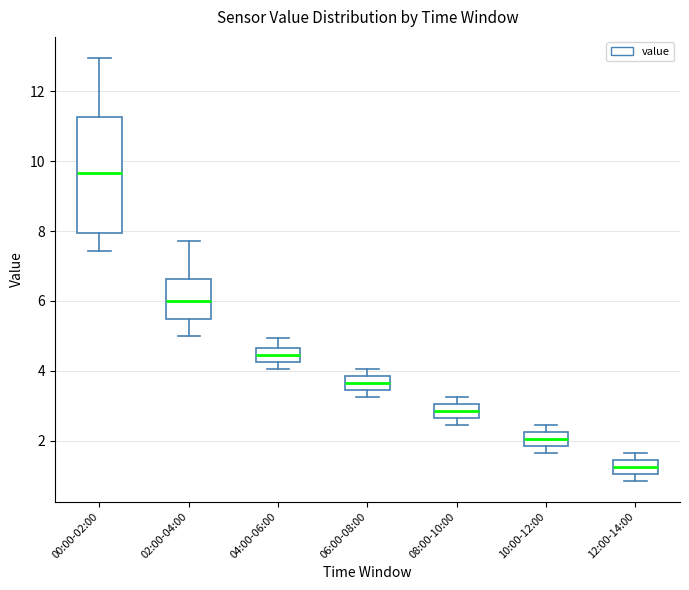

Reading left to right, read every box against the y-axis: the position of its median line, the range the box covers, and the ends of its whiskers. The values are not printed on the chart, so give them approximately, as read against the axis.

00:00-02:00: median 9.6, box 8.0 to 11.2, whiskers 7.4 to 13.0
02:00-04:00: median 6.0, box 5.4 to 6.6, whiskers 5.0 to 7.8
04:00-06:00: median 4.4, box 4.2 to 4.6, whiskers 4.0 to 5.0
06:00-08:00: median 3.6, box 3.4 to 3.8, whiskers 3.2 to 4.0
08:00-10:00: median 2.8, box 2.6 to 3.0, whiskers 2.4 to 3.2
10:00-12:00: median 2.0, box 1.8 to 2.2, whiskers 1.6 to 2.4
12:00-14:00: median 1.2, box 1.0 to 1.4, whiskers 0.8 to 1.6